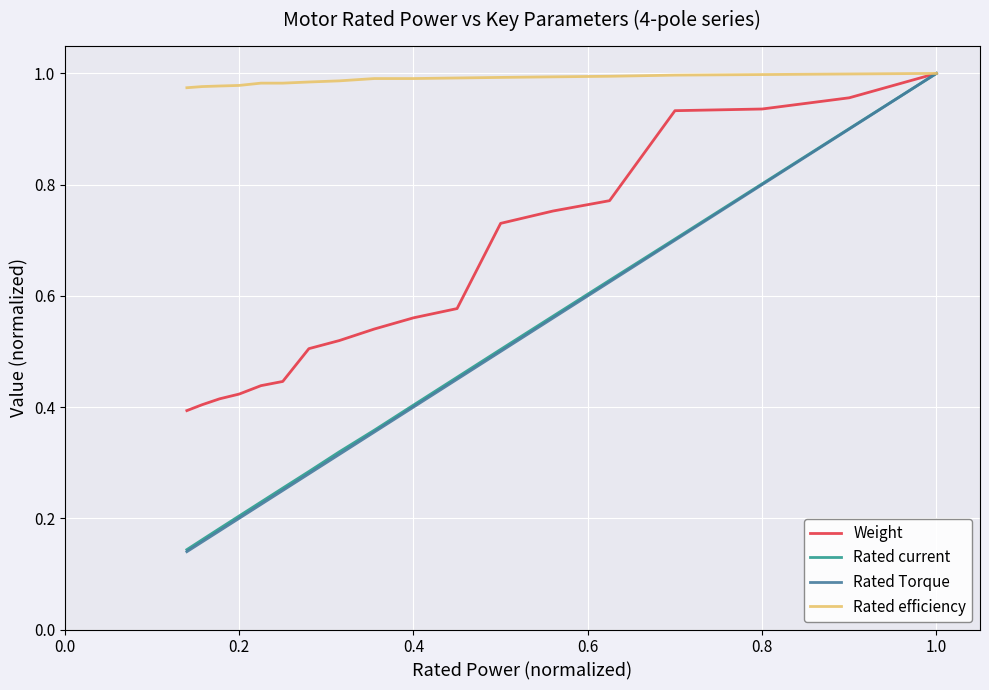

Which series has the largest total across all categories?

Rated efficiency